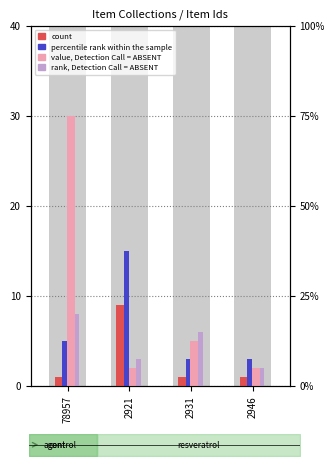

How many groups of bars are there?

4